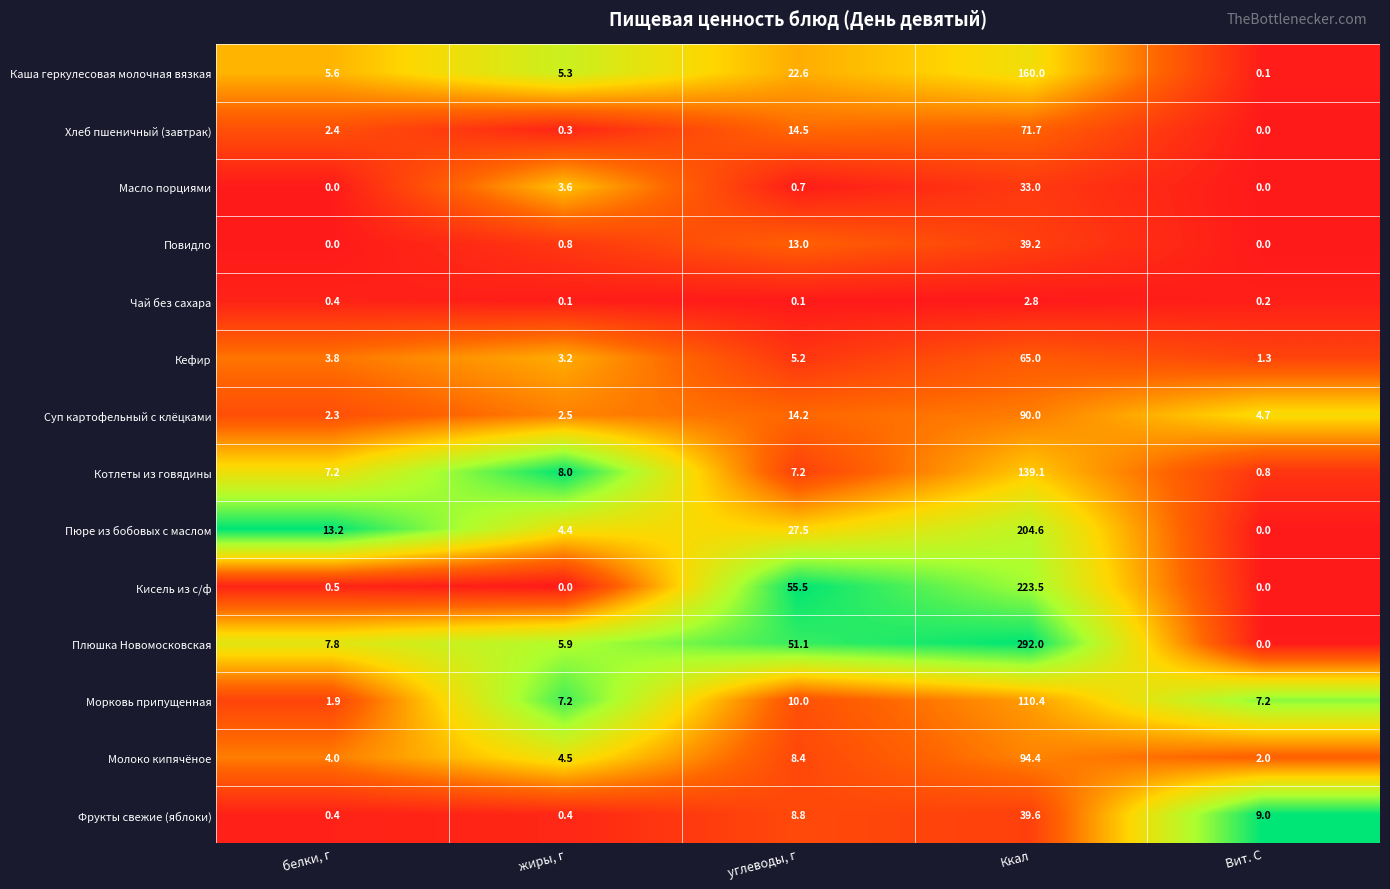

Count the number of categories in the chart.

5